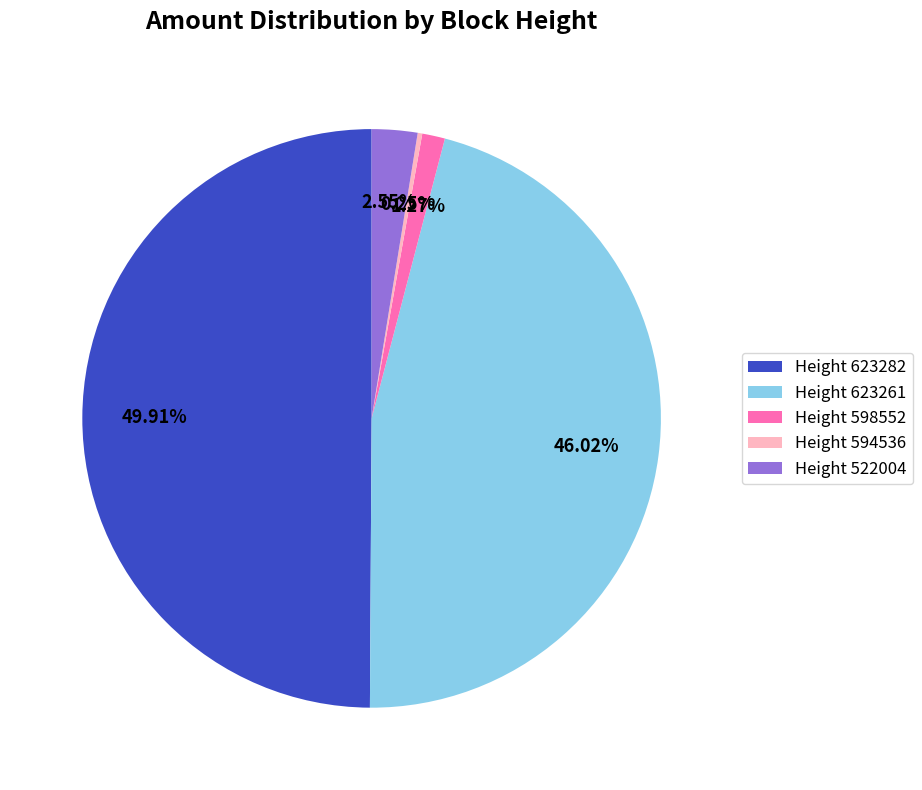

Is Height 623261 the majority of the pie?

No